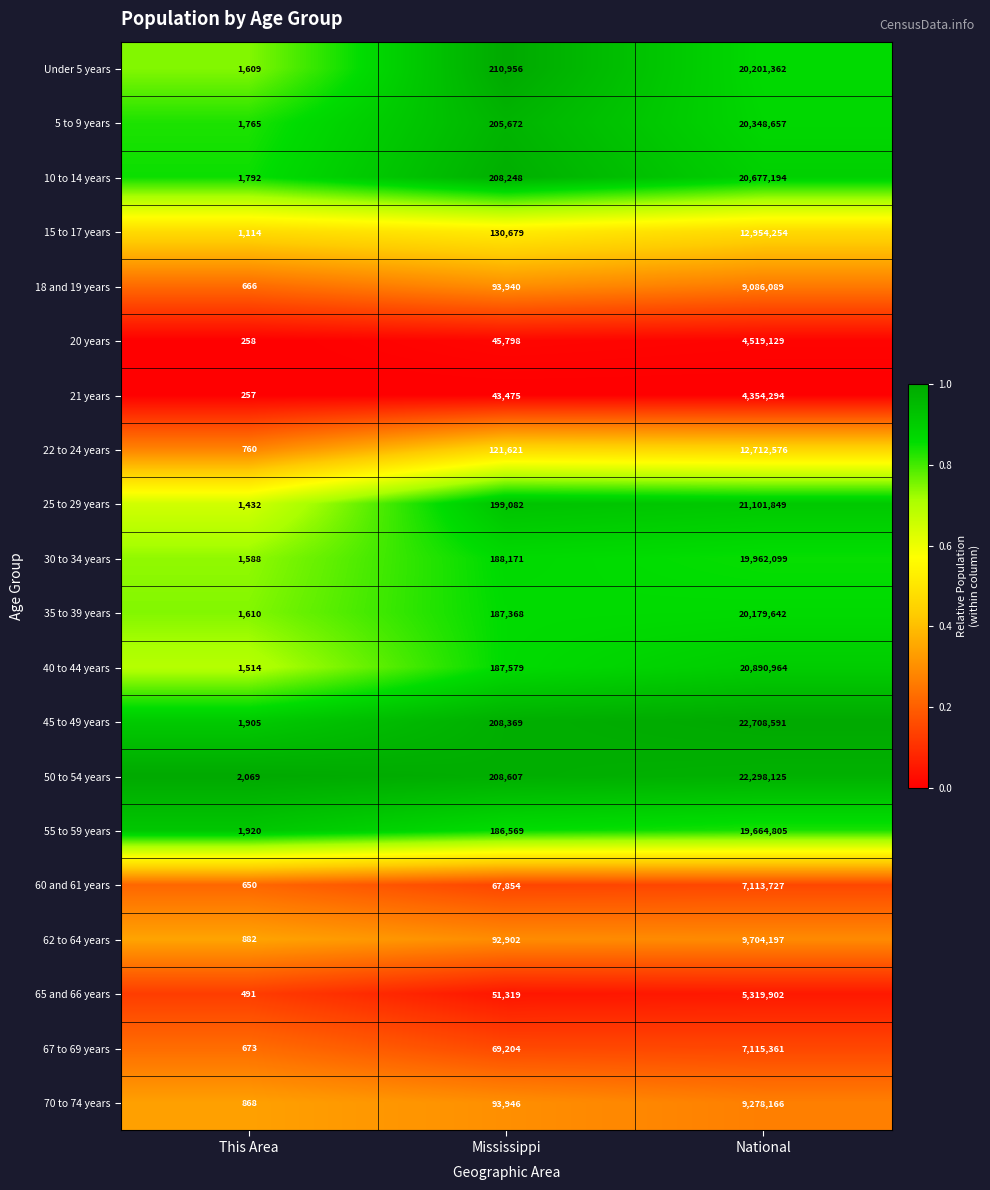

At which category does the chart reach its minimum across all series?

This Area